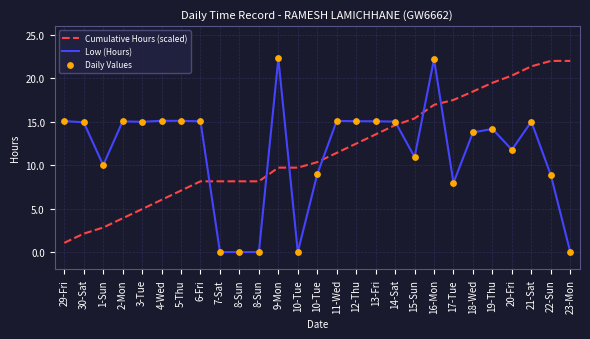

At how many categories does at least one series exceed 3?

27